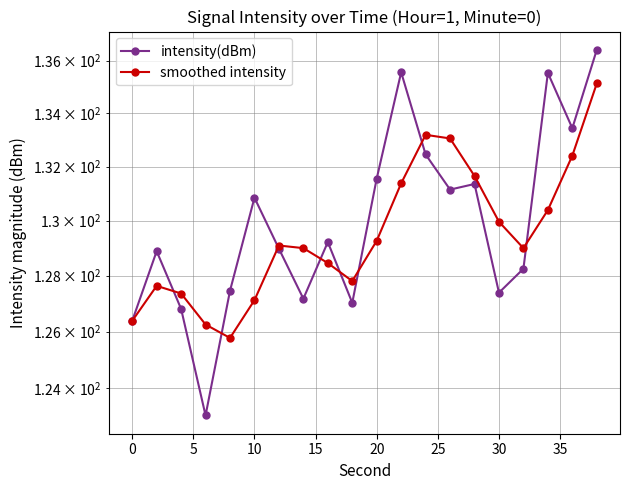

Rank the series by their average value, from lowest to highest.

smoothed intensity, intensity(dBm)